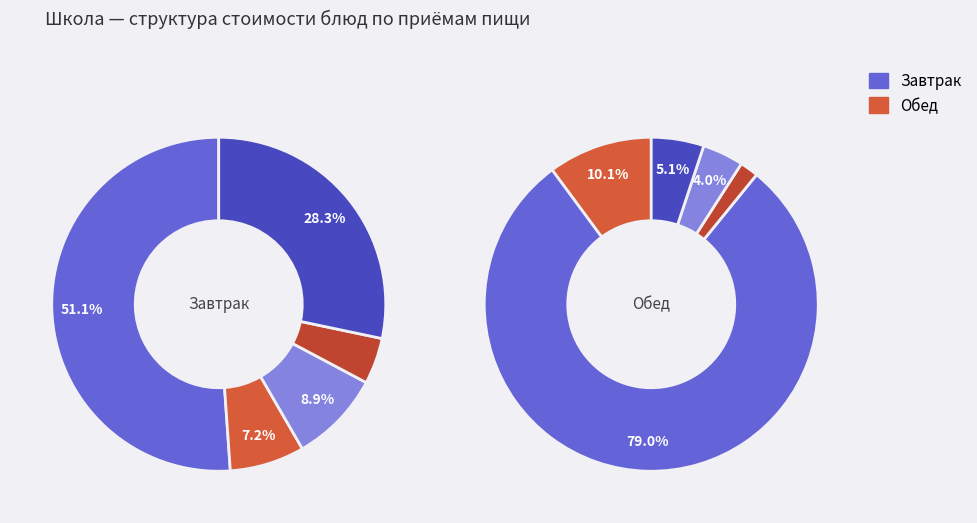

Does any single category account for the majority?

Yes